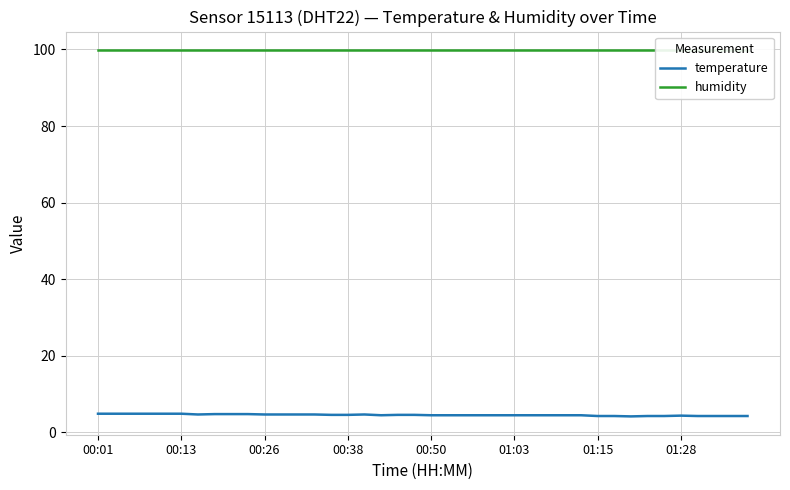

True or false: humidity and temperature intersect in this chart.

False